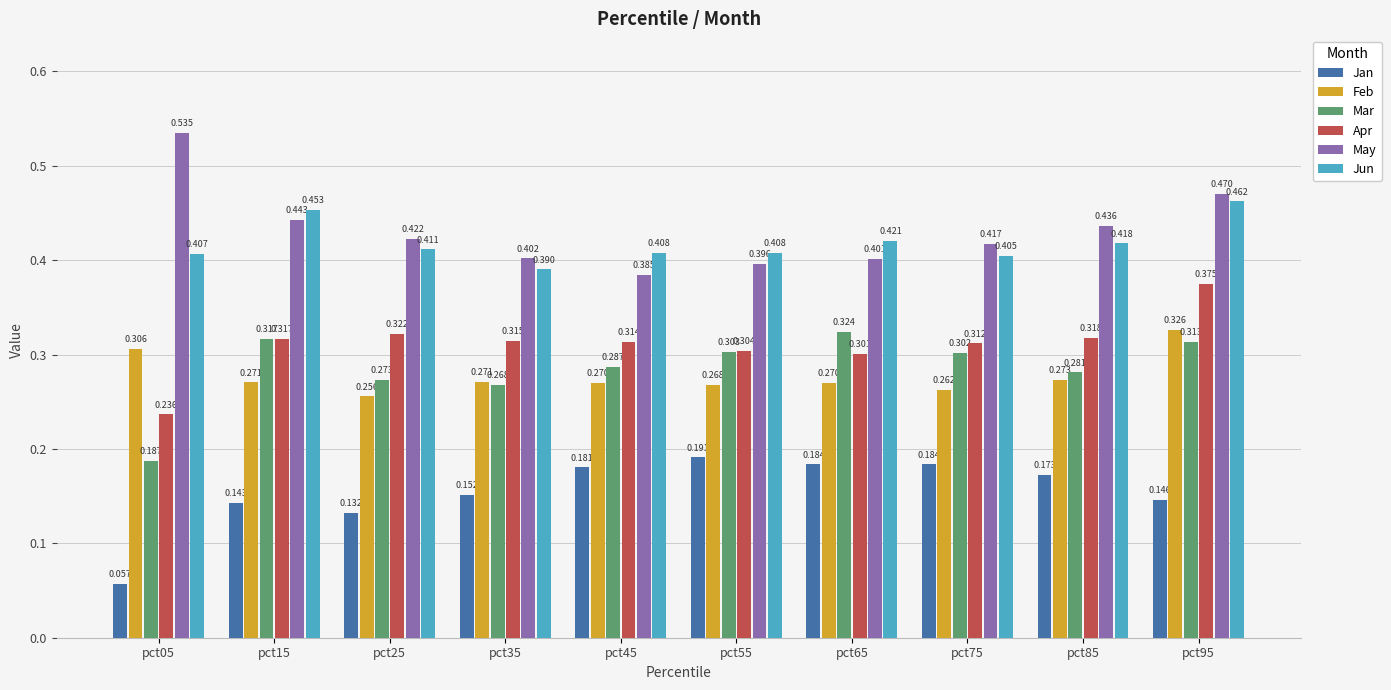

Is the value of Jun at pct25 greater than the value of May at pct85?

No